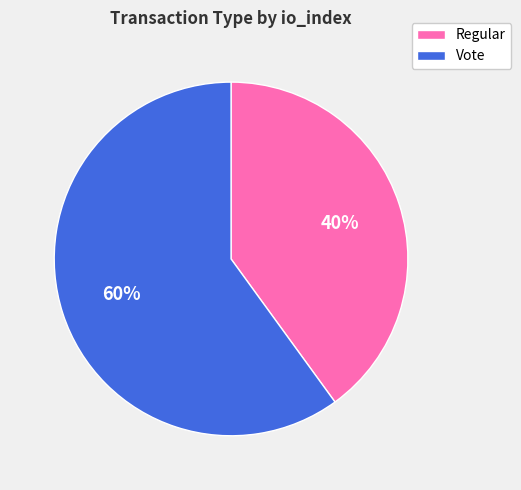

To the nearest percent, what is the combined percentage of Vote and Regular?

100%